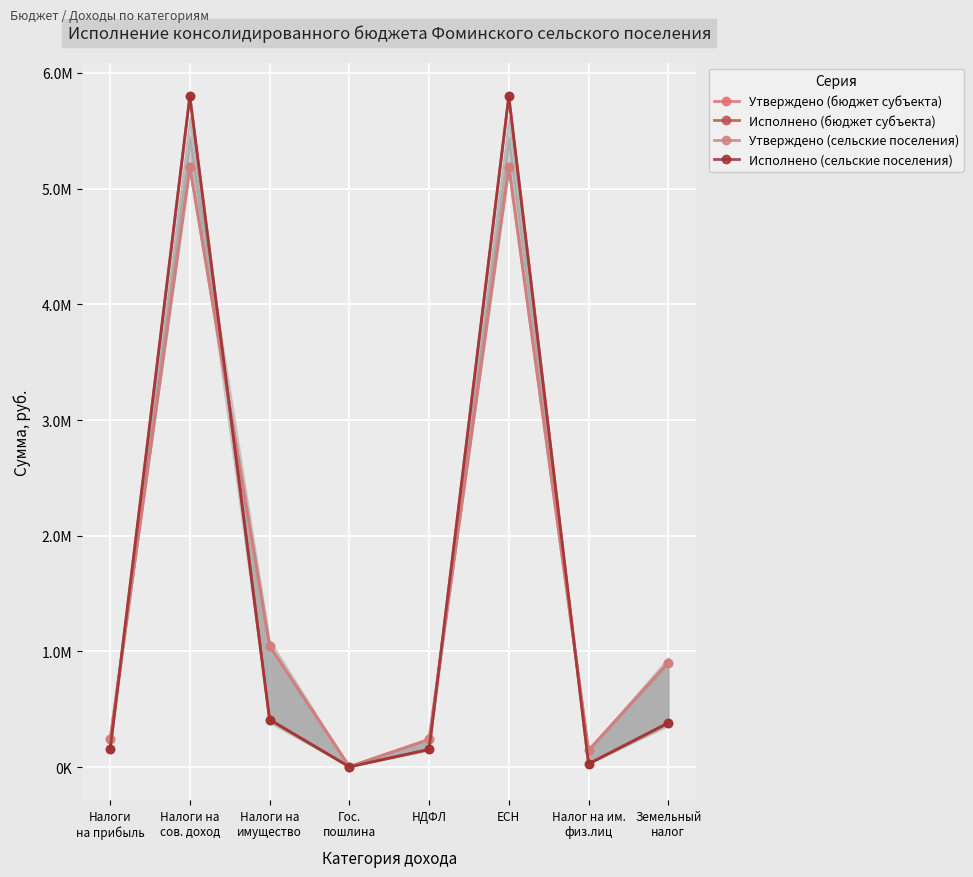

How many values in the Утверждено (сельские поселения) series are below 904000?

4